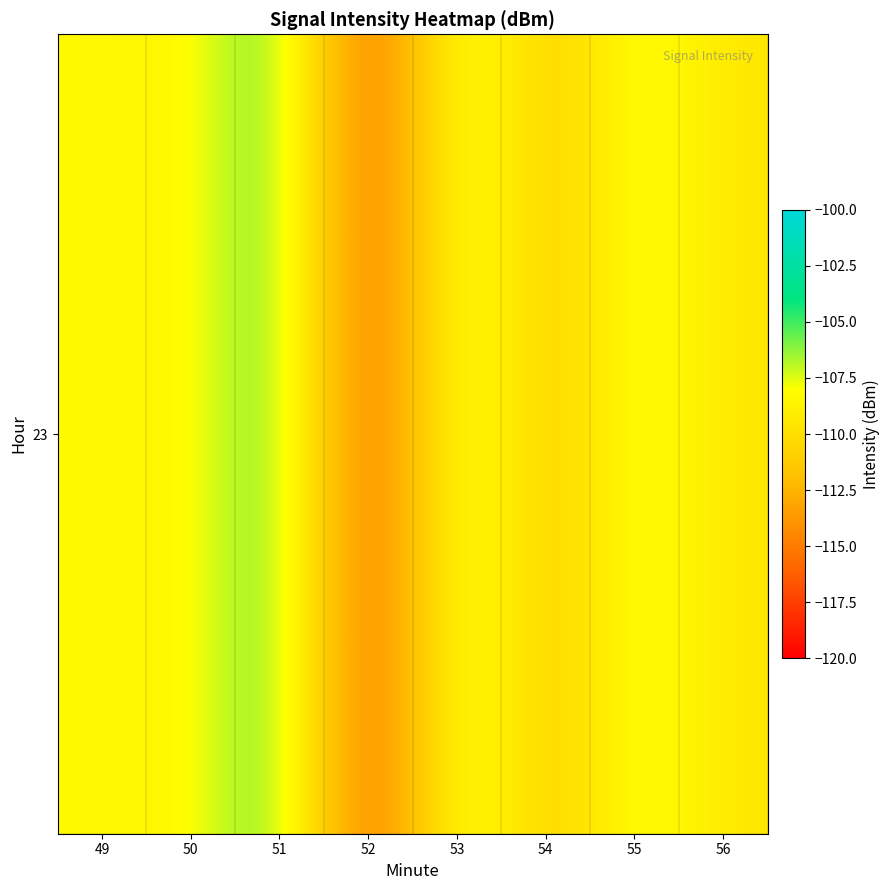

Count the number of values greater than -108.

2